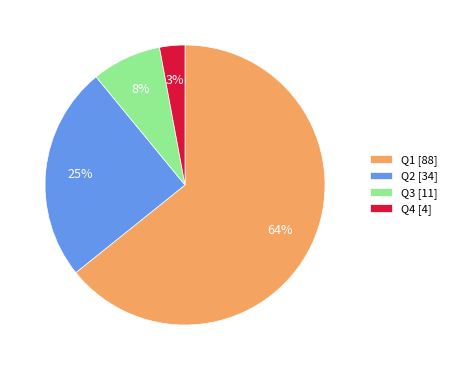

To the nearest percent, what portion does Q3 represent?

8%